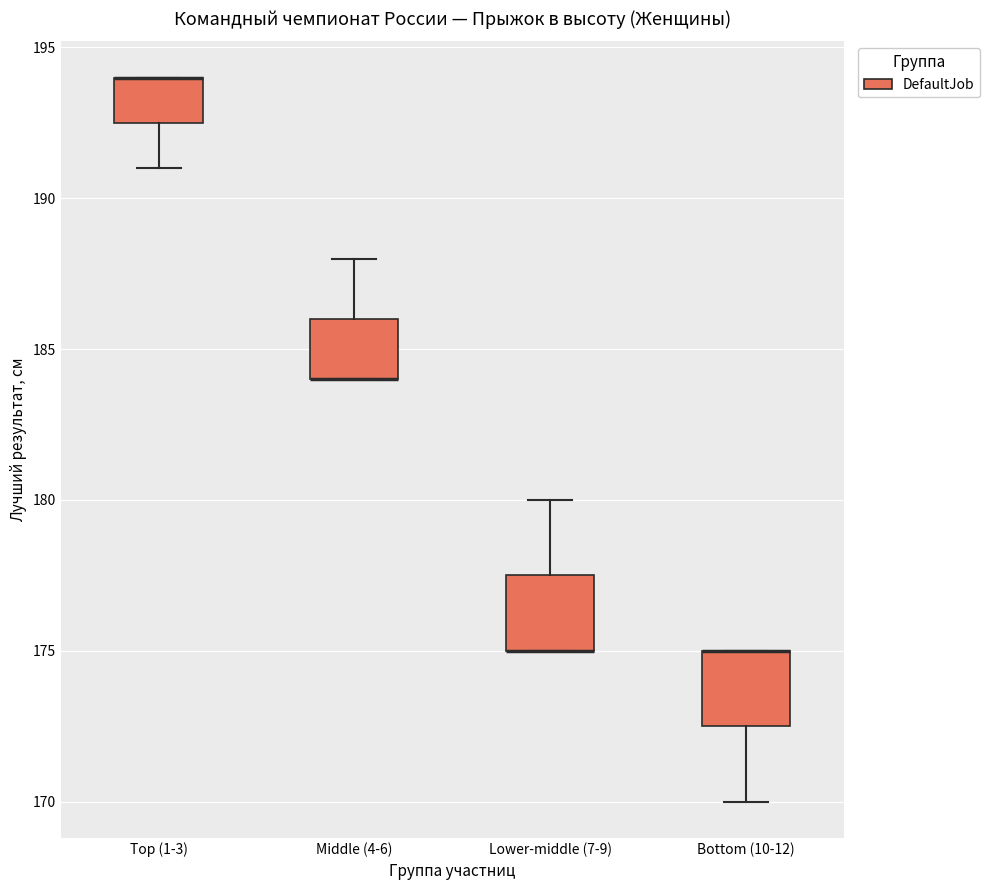

Reading left to right, read every box against the y-axis: the position of its median line, the range the box covers, and the ends of its whiskers. The values are not printed on the chart, so give them approximately, as read against the axis.

Top (1-3): median 194.0 (drawn on the box's upper edge), box 192.5 to 194.0, whiskers 191.0 to 194.0
Middle (4-6): median 184.0 (drawn on the box's lower edge), box 184.0 to 186.0, whiskers 184.0 to 188.0
Lower-middle (7-9): median 175.0 (drawn on the box's lower edge), box 175.0 to 177.5, whiskers 175.0 to 180.0
Bottom (10-12): median 175.0 (drawn on the box's upper edge), box 172.5 to 175.0, whiskers 170.0 to 175.0